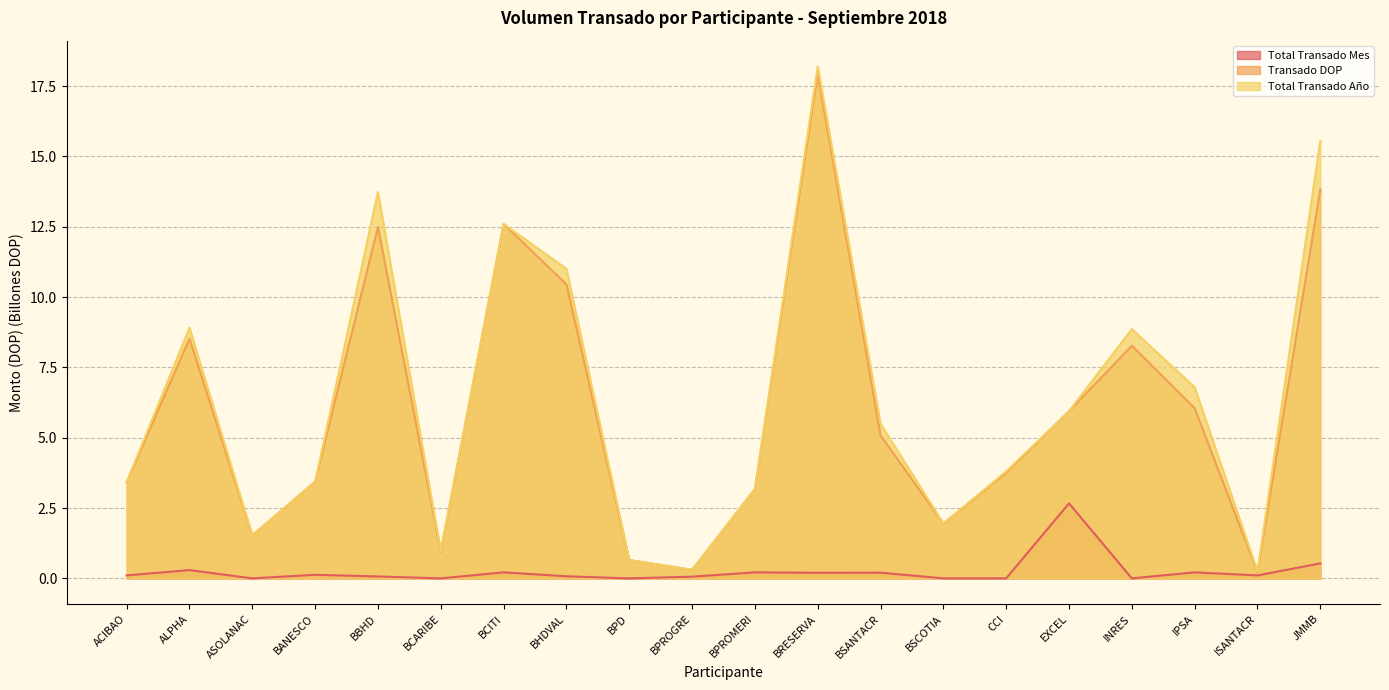

In Transado DOP, how many points are lower than both neighbors (excluding endpoints)?

5